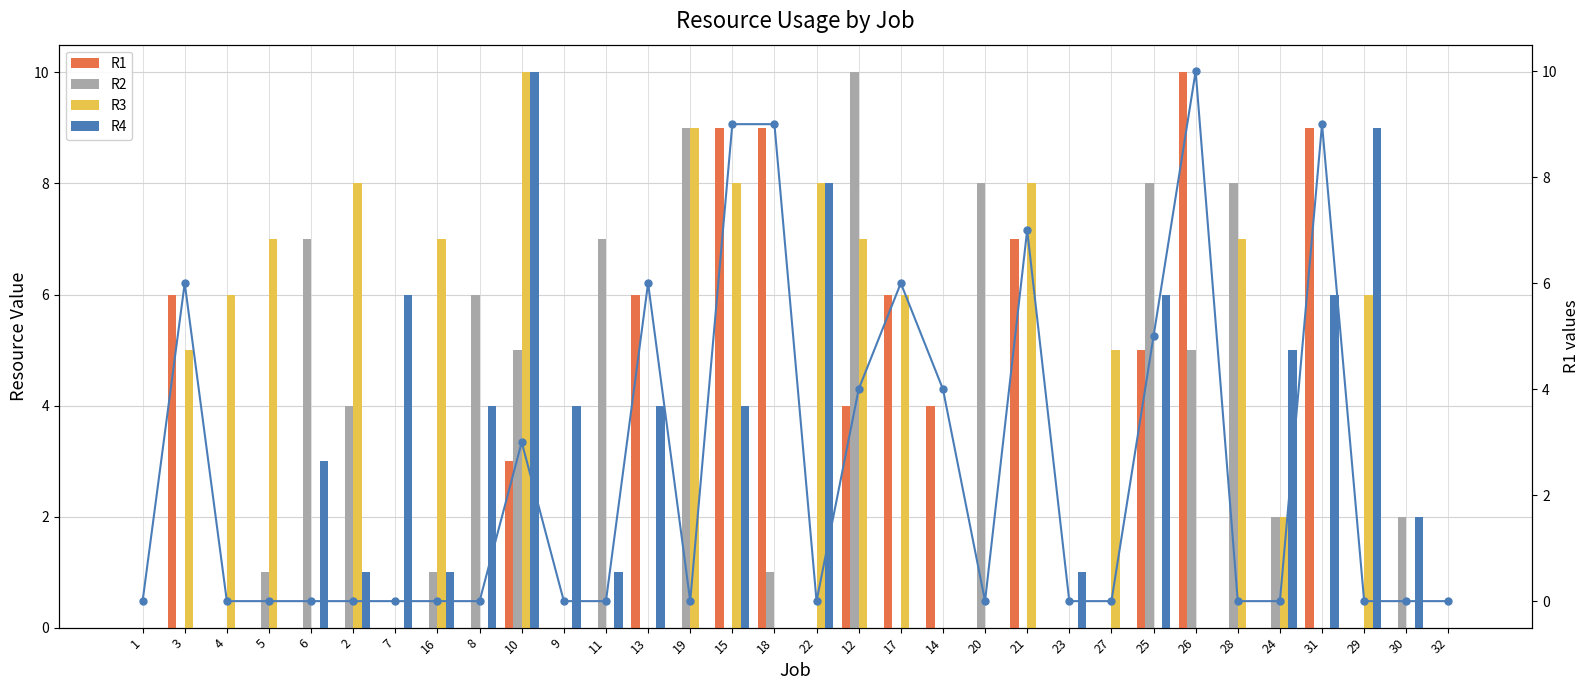

True or false: R4 has a value of 6 at 25.

True